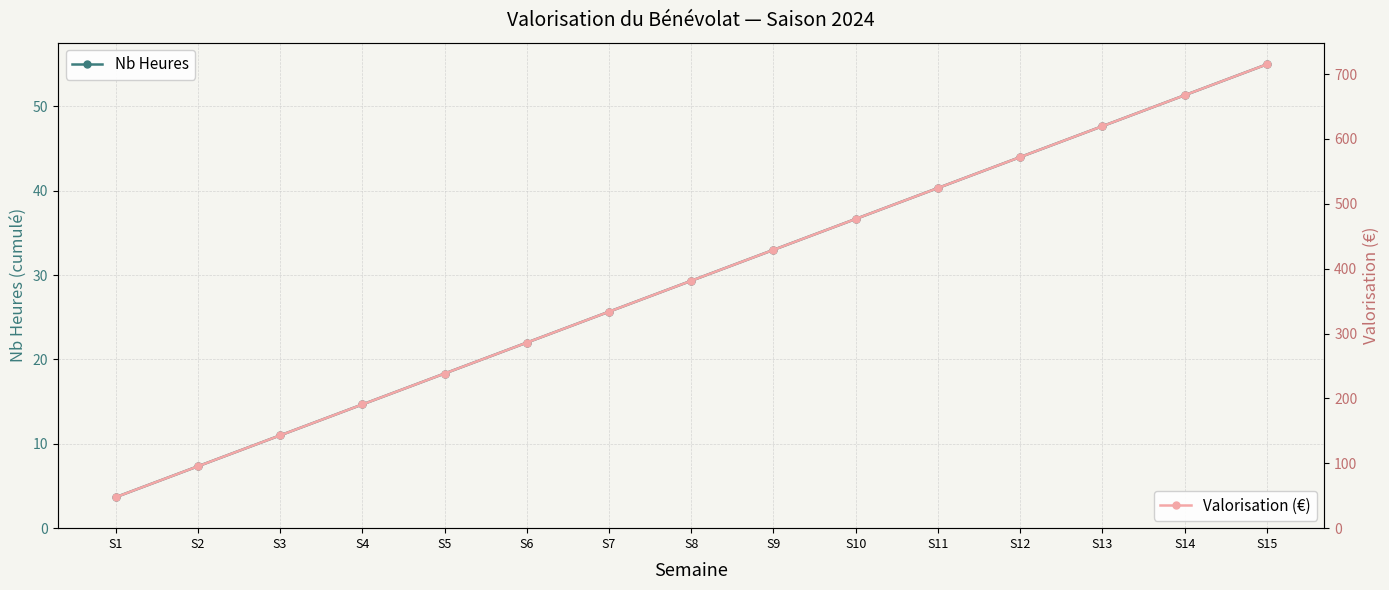

Where is Valorisation (€) nearest to the value 381?

S8